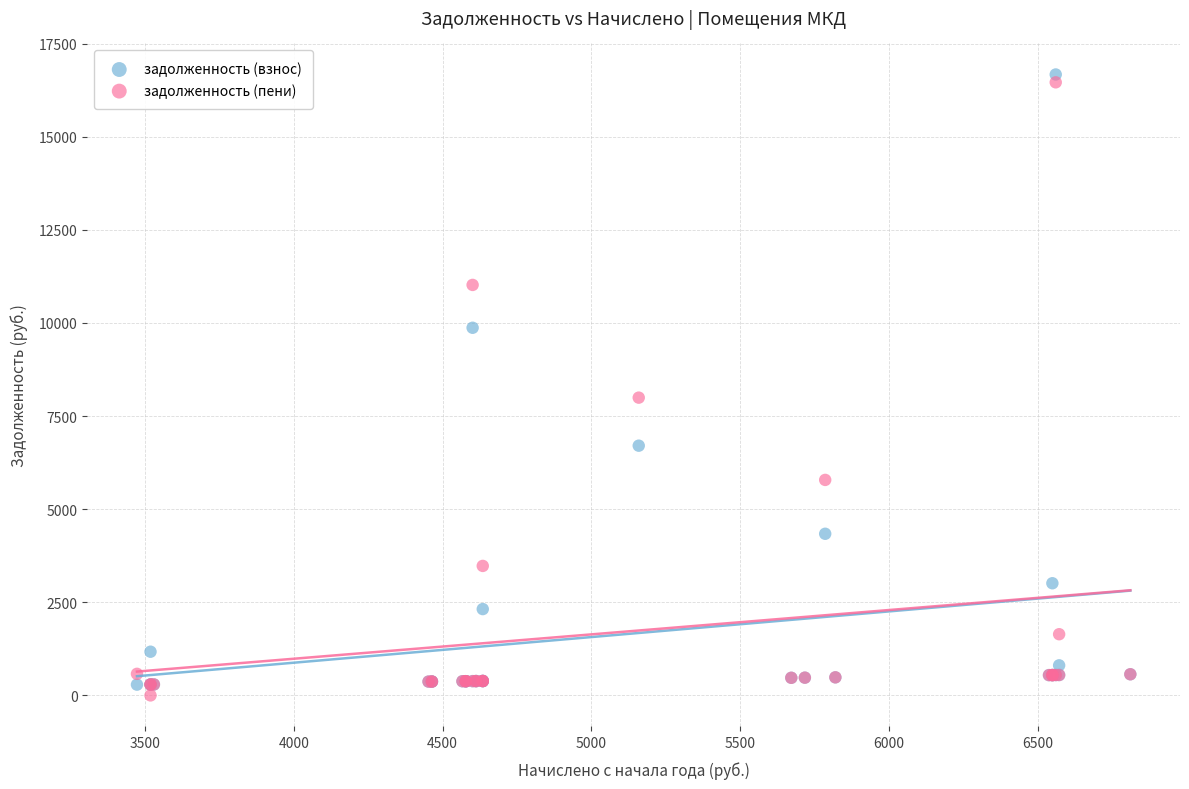

Which series reaches the minimum Y coordinate?

задолженность (пени)